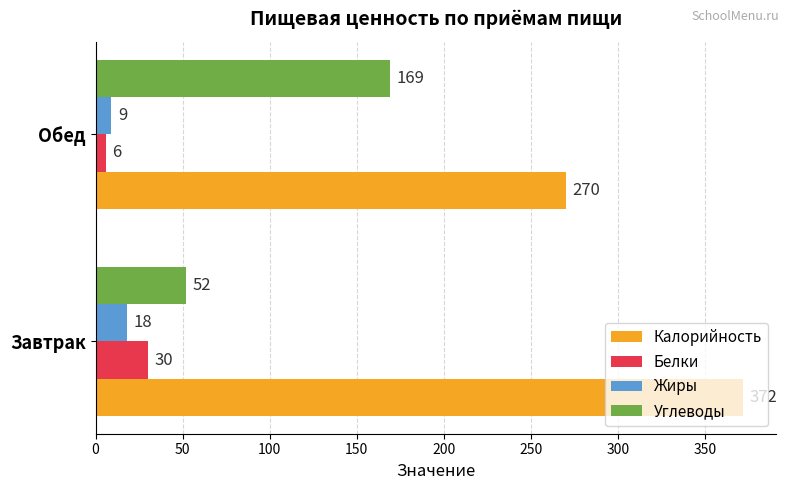

What is the average value of the Жиры series?

14